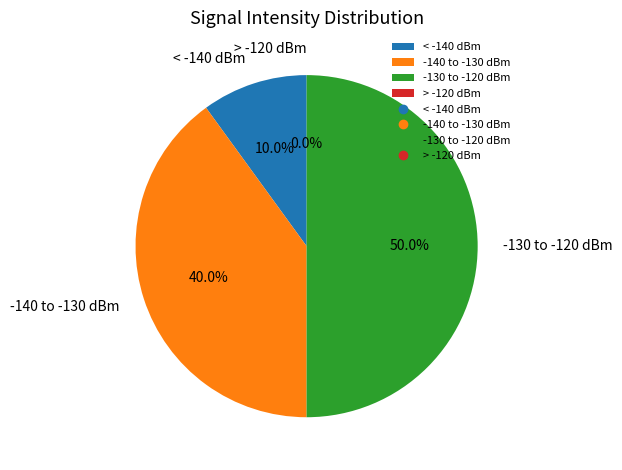

Is it true that 34 is 4% of the pie?

True